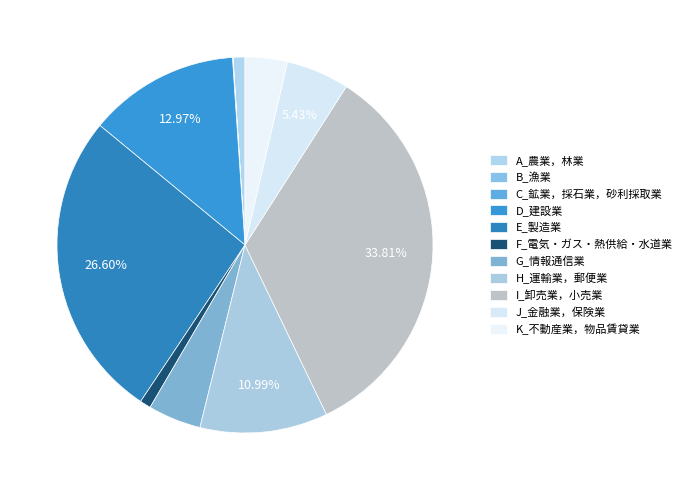

What is the change in value from A_農業，林業 to K_不動産業，物品賃貸業?

+4609